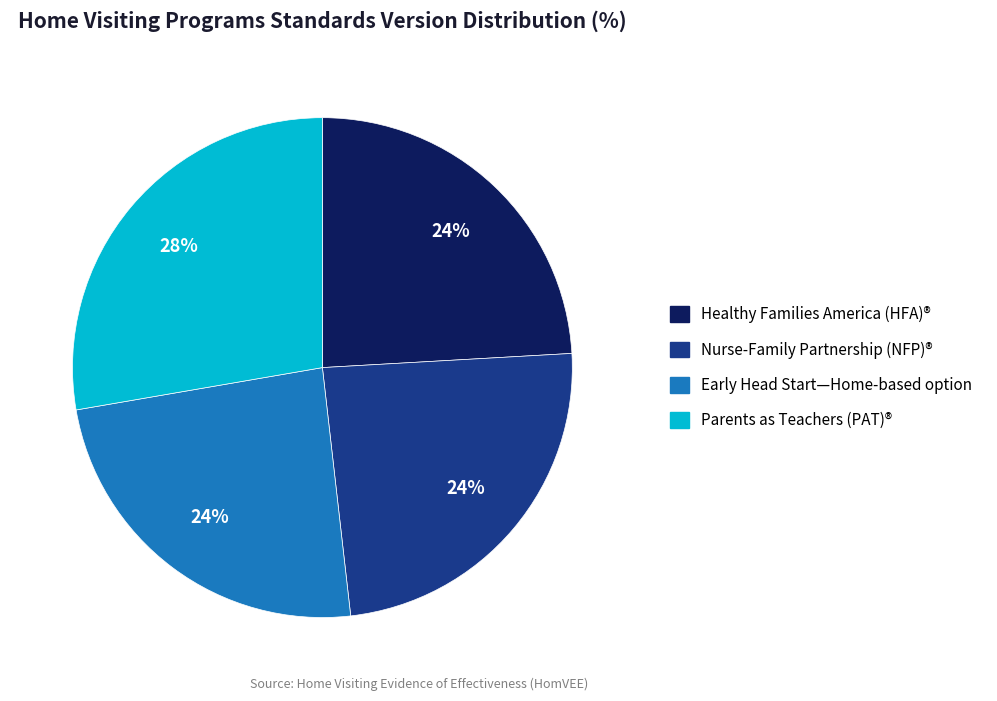

True or false: Early Head Start—Home-based option accounts for 24% of the total.

True